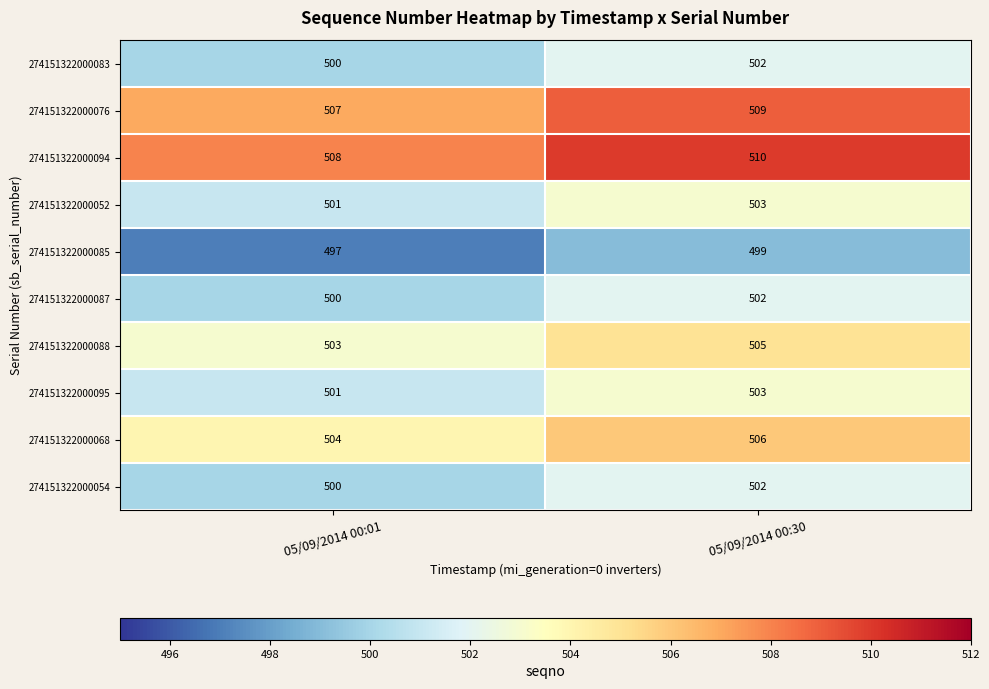

What is the minimum value shown in the chart?

497